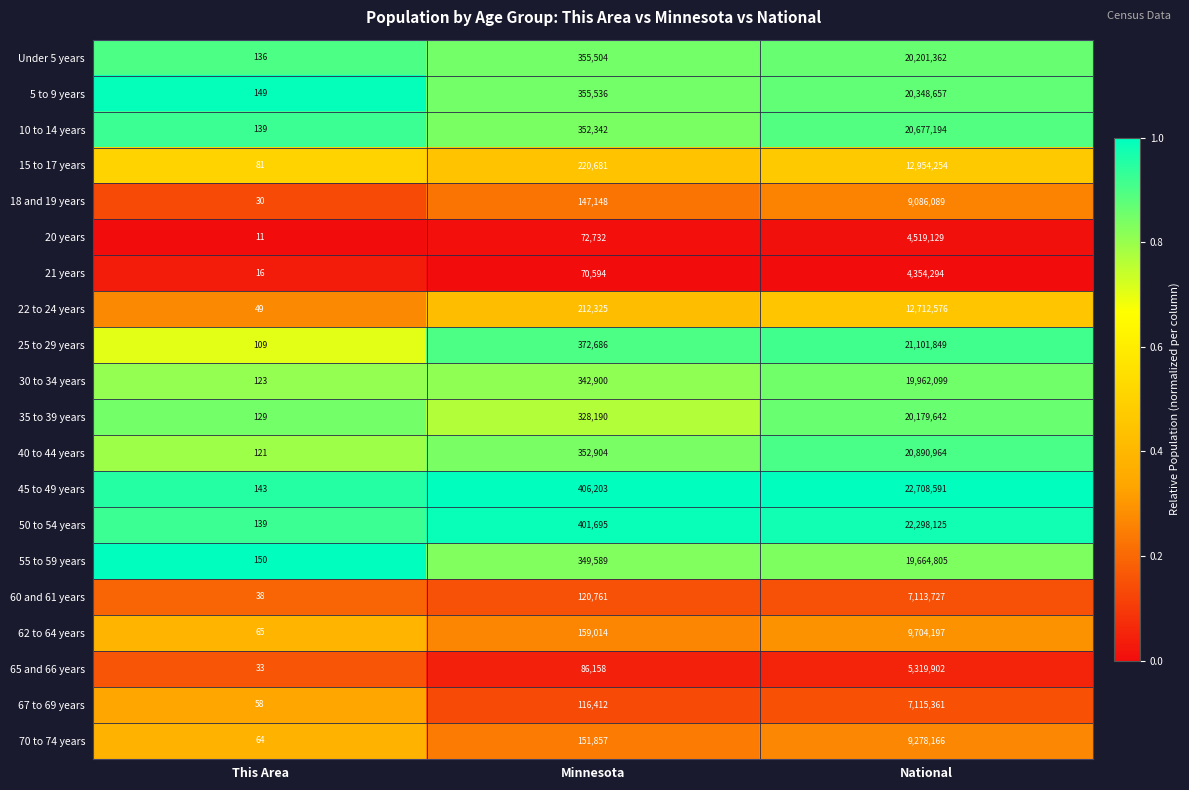

Rank the series by their maximum value, from lowest to highest.

21 years, 20 years, 65 and 66 years, 60 and 61 years, 67 to 69 years, 18 and 19 years, 70 to 74 years, 62 to 64 years, 22 to 24 years, 15 to 17 years, 55 to 59 years, 30 to 34 years, 35 to 39 years, Under 5 years, 5 to 9 years, 10 to 14 years, 40 to 44 years, 25 to 29 years, 50 to 54 years, 45 to 49 years